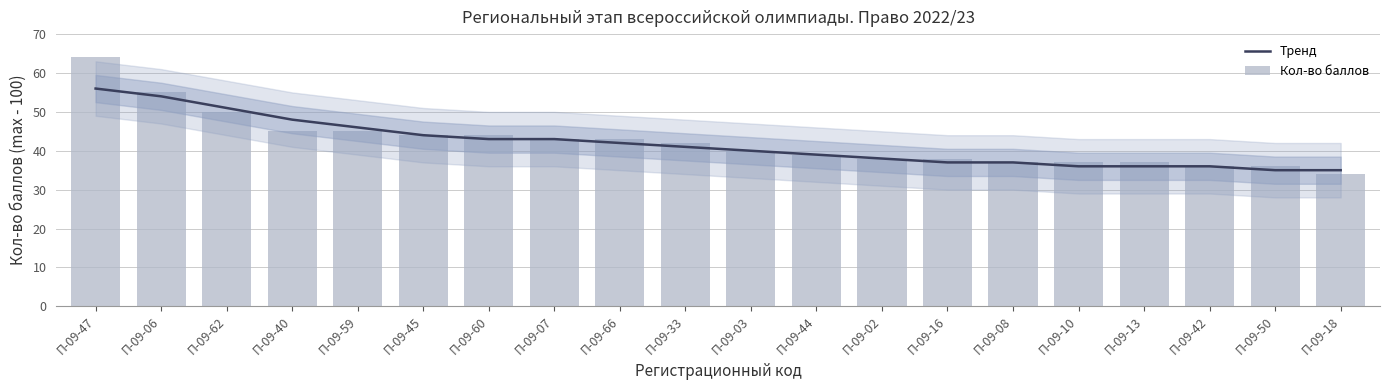

What is the maximum value for Тренд?

56